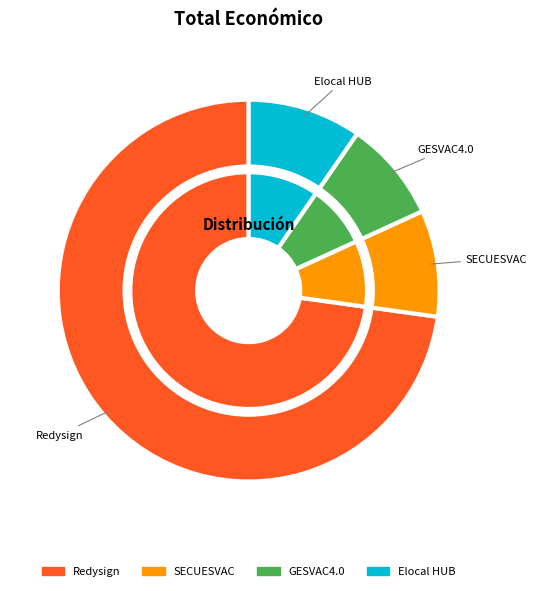

Which slice is the smallest?

GESVAC4.0